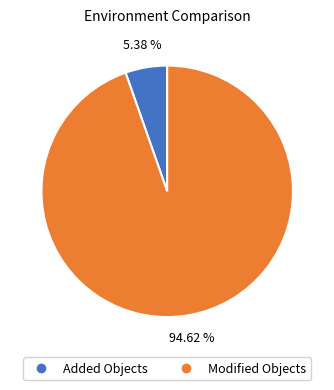

Does any single category account for the majority?

Yes